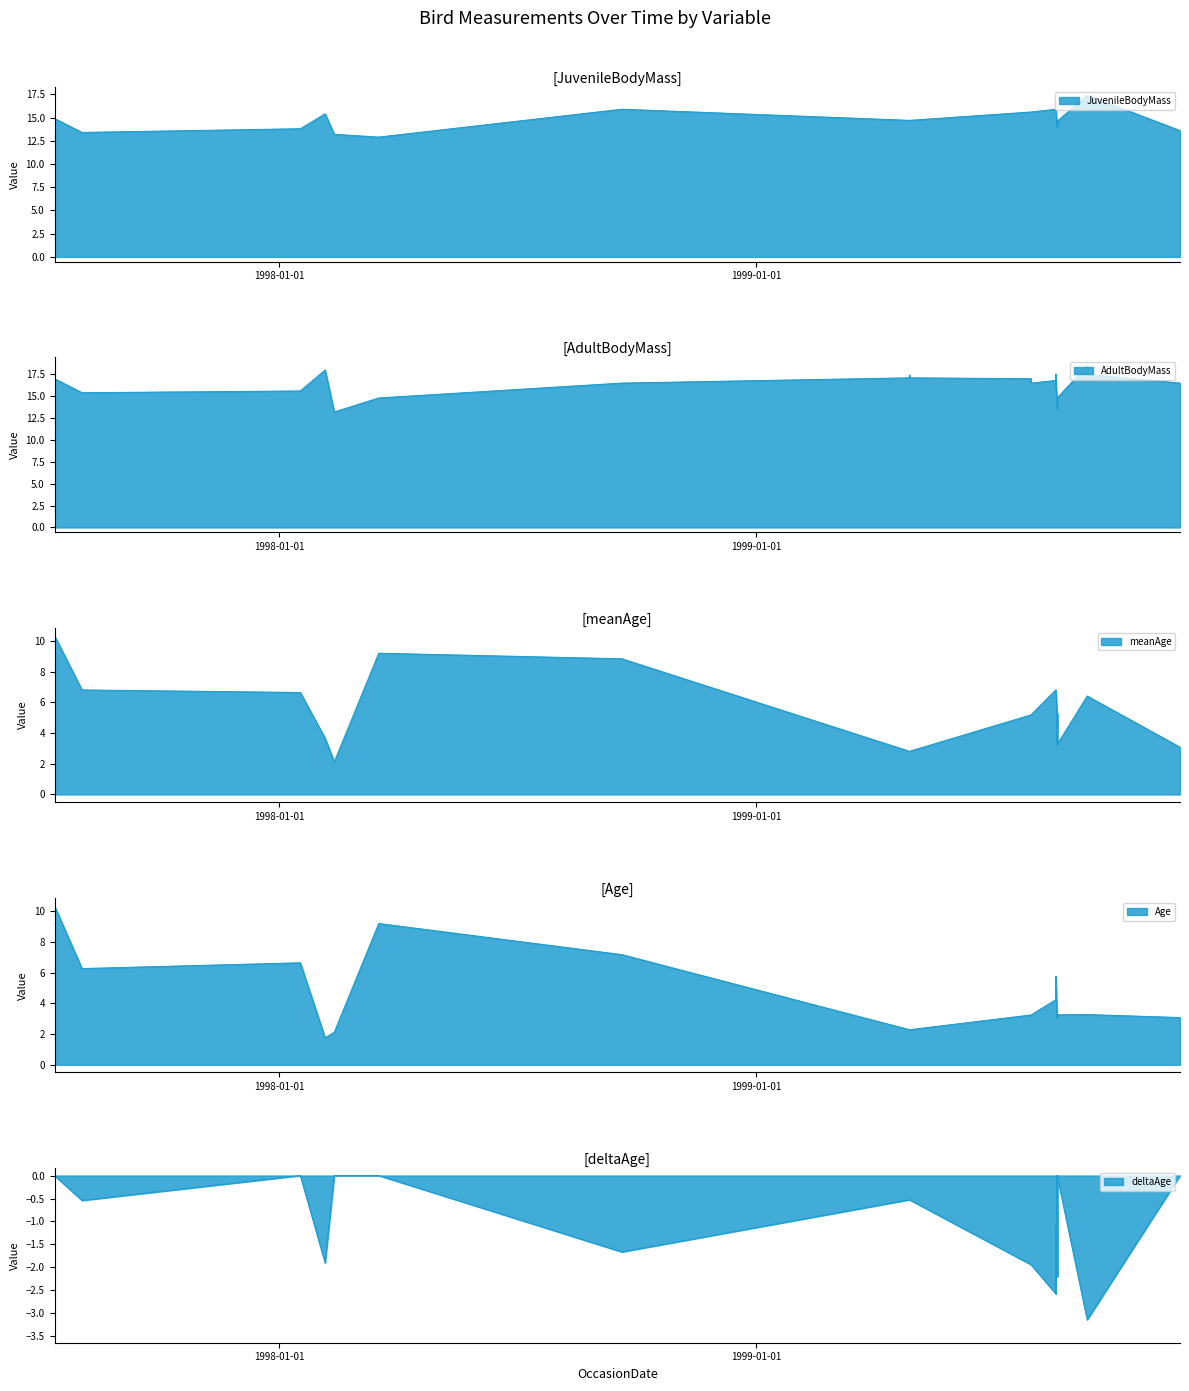

What is the difference between the highest and lowest values at 6?

18.2